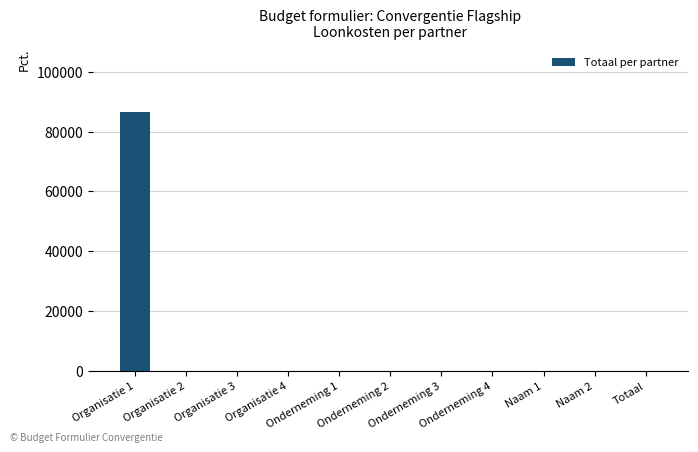

What is the maximum value shown in the chart?

86436